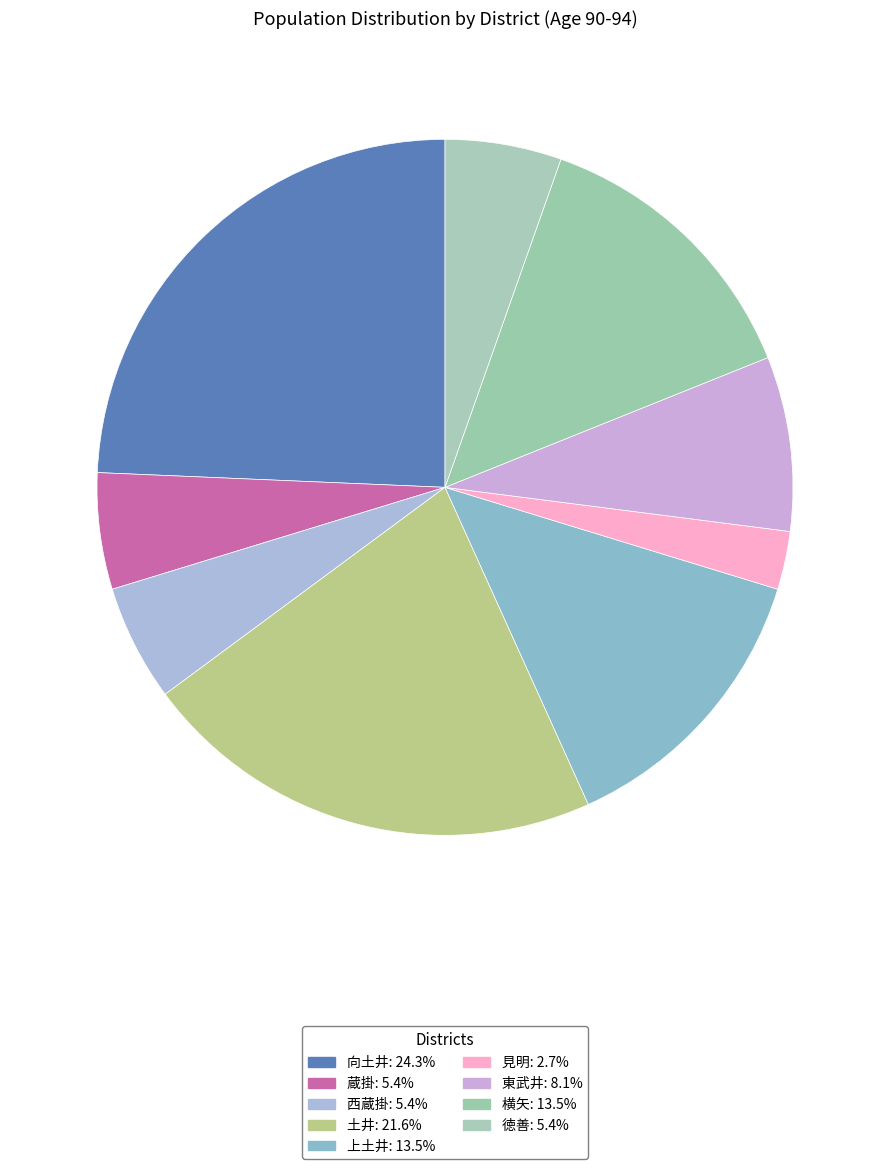

Does any single category account for the majority?

No